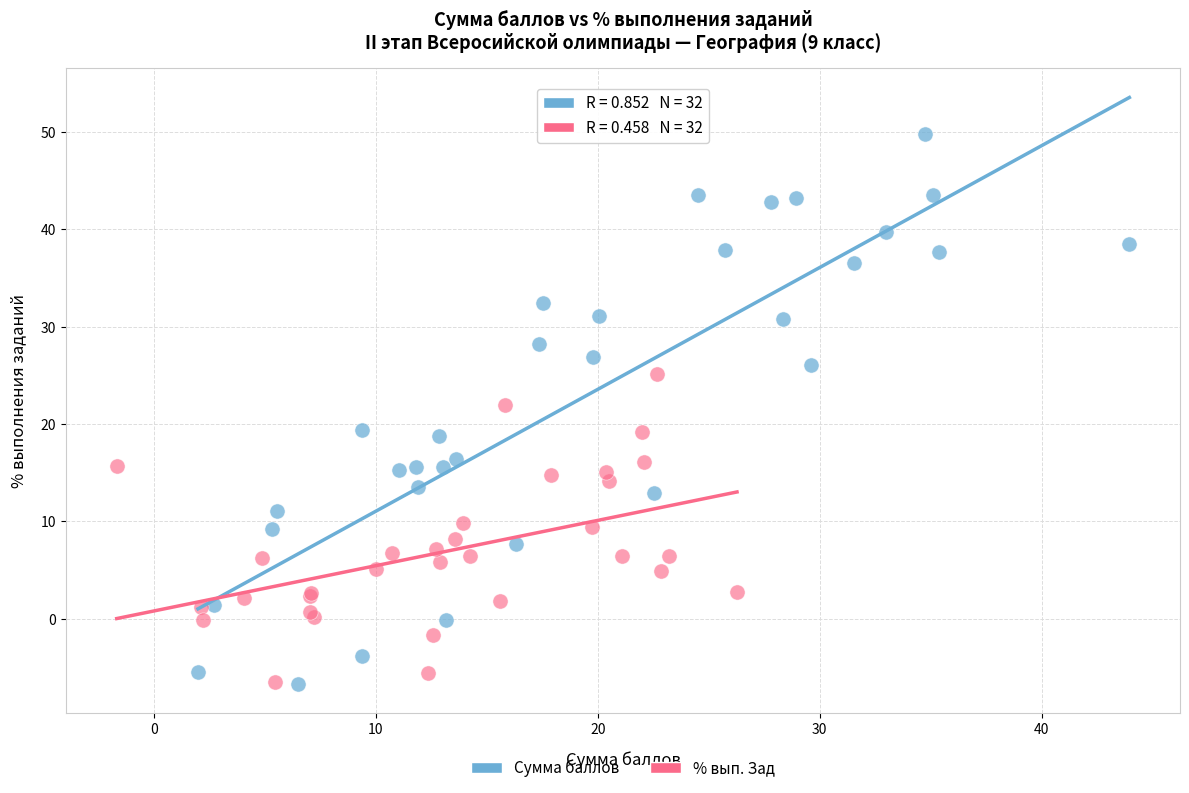

Which series has the largest Y range (max minus min)?

Сумма баллов